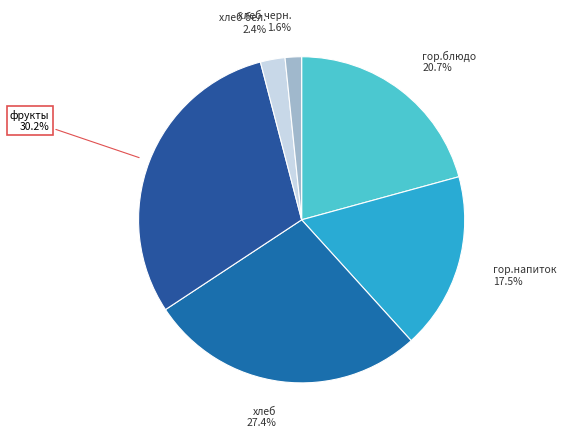

How many slices are in this pie chart?

6